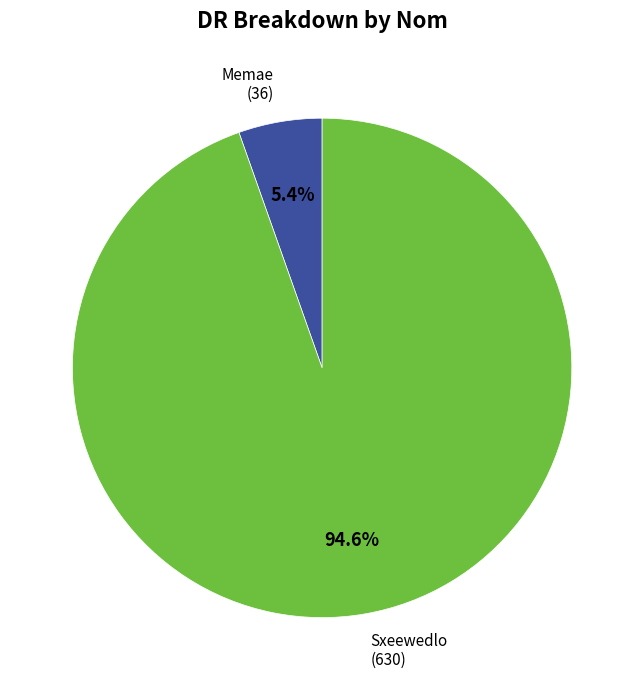

Which has a higher value, Sxeewedlo or Memae?

Sxeewedlo